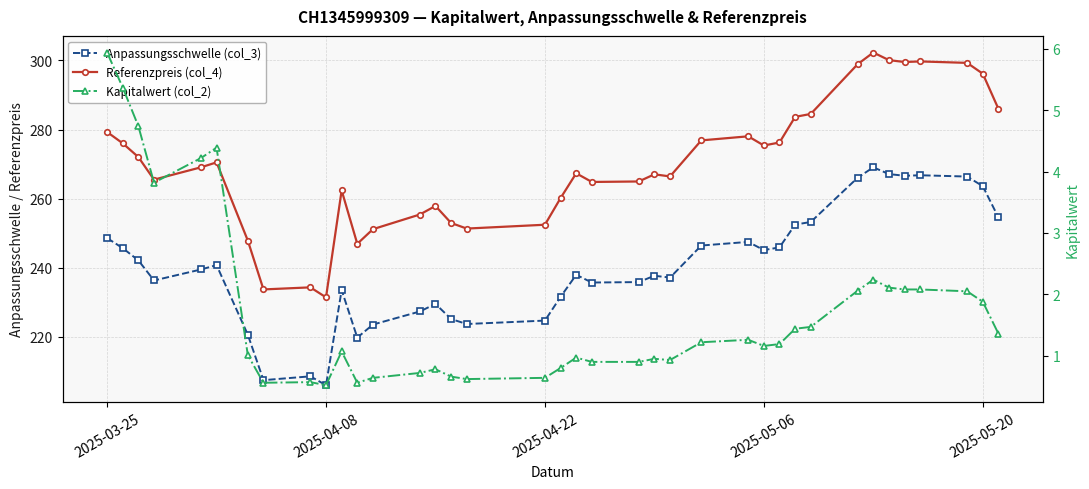

What is the average value of the Kapitalwert (col_2) series?

1.7